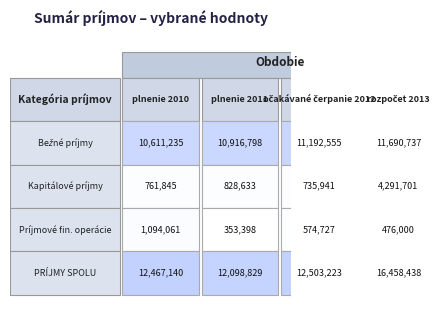

How many values in the Kapitálové príjmy series are below 828632?

2